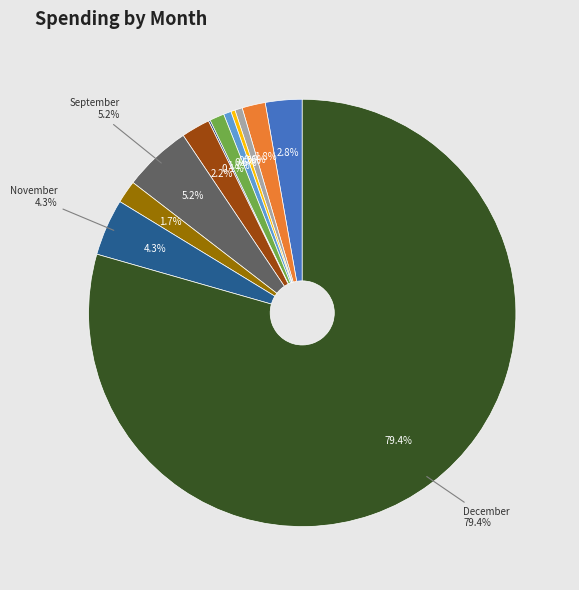

What is the change in value from 04 to 11?

+200.7